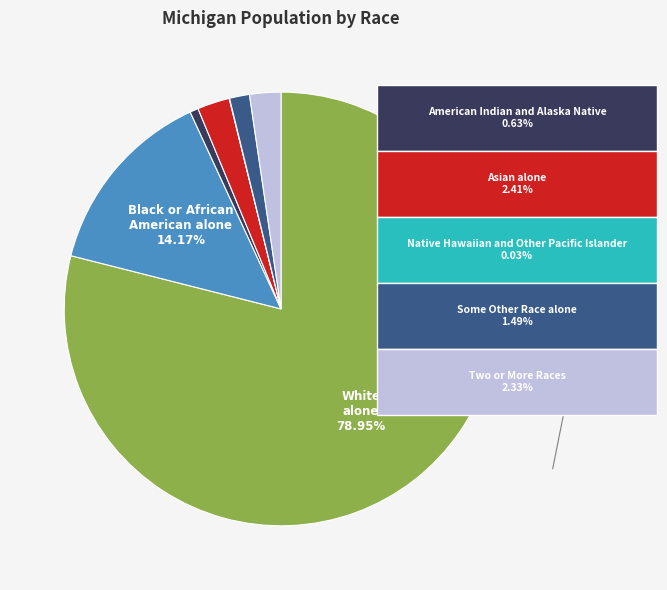

Does any single category account for the majority?

Yes